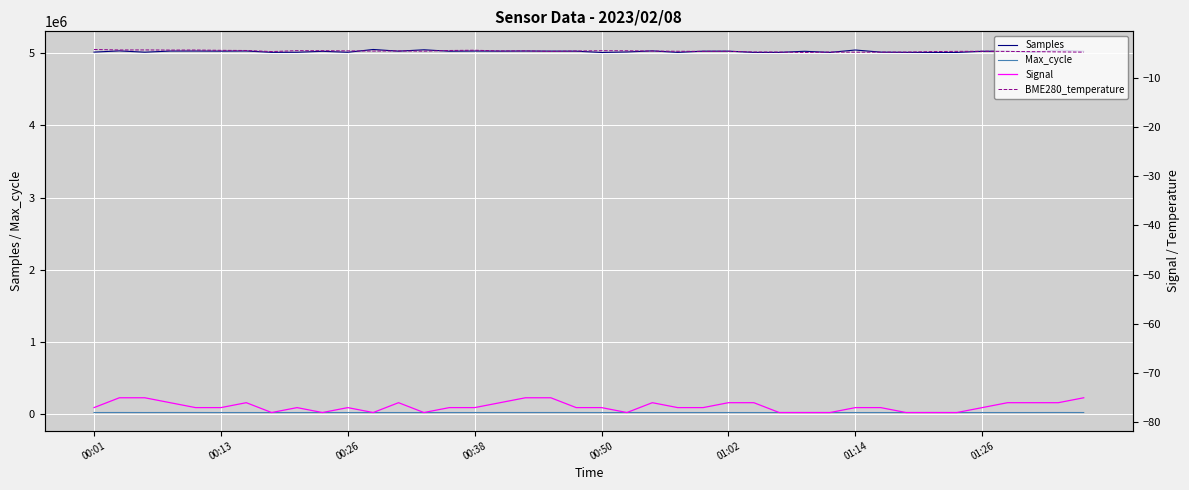

True or false: Samples and Max_cycle cross at least once.

False